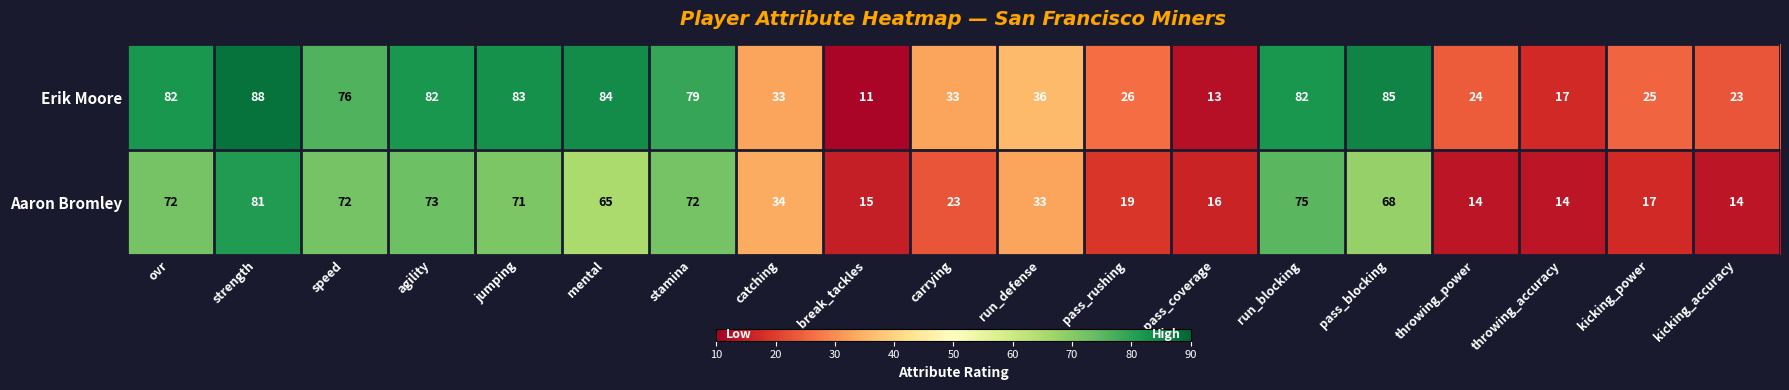

At which label does Erik Moore reach its peak?

strength